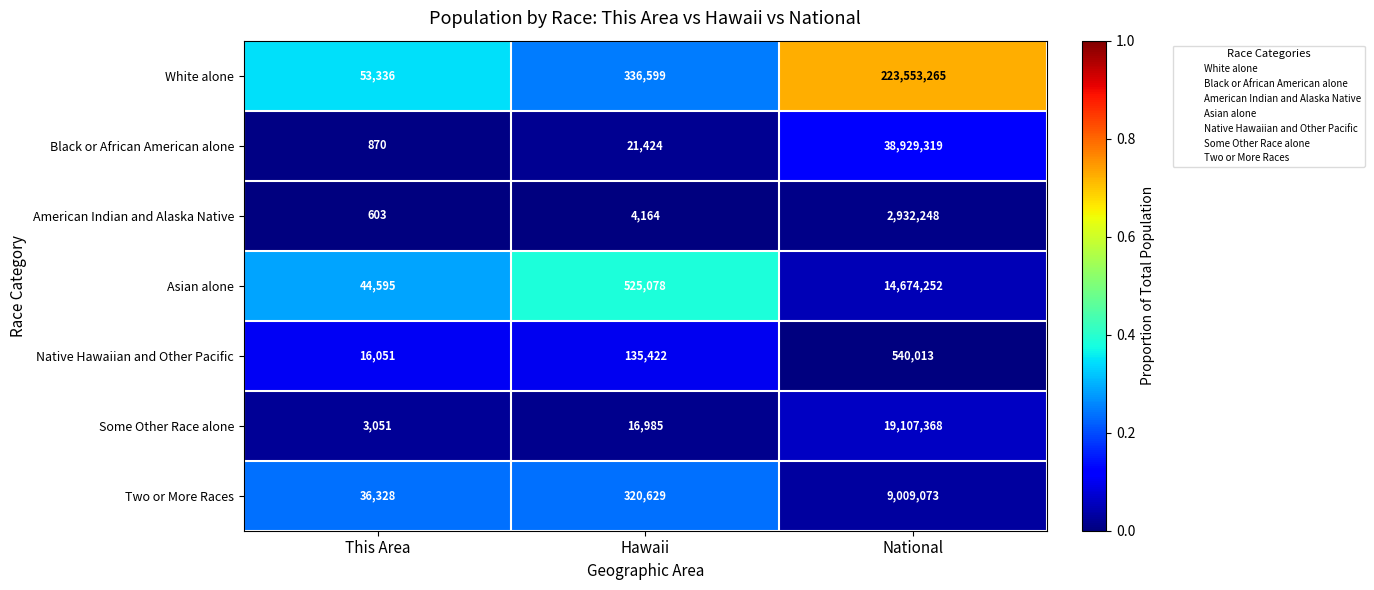

Which series has the widest spread of values?

White alone